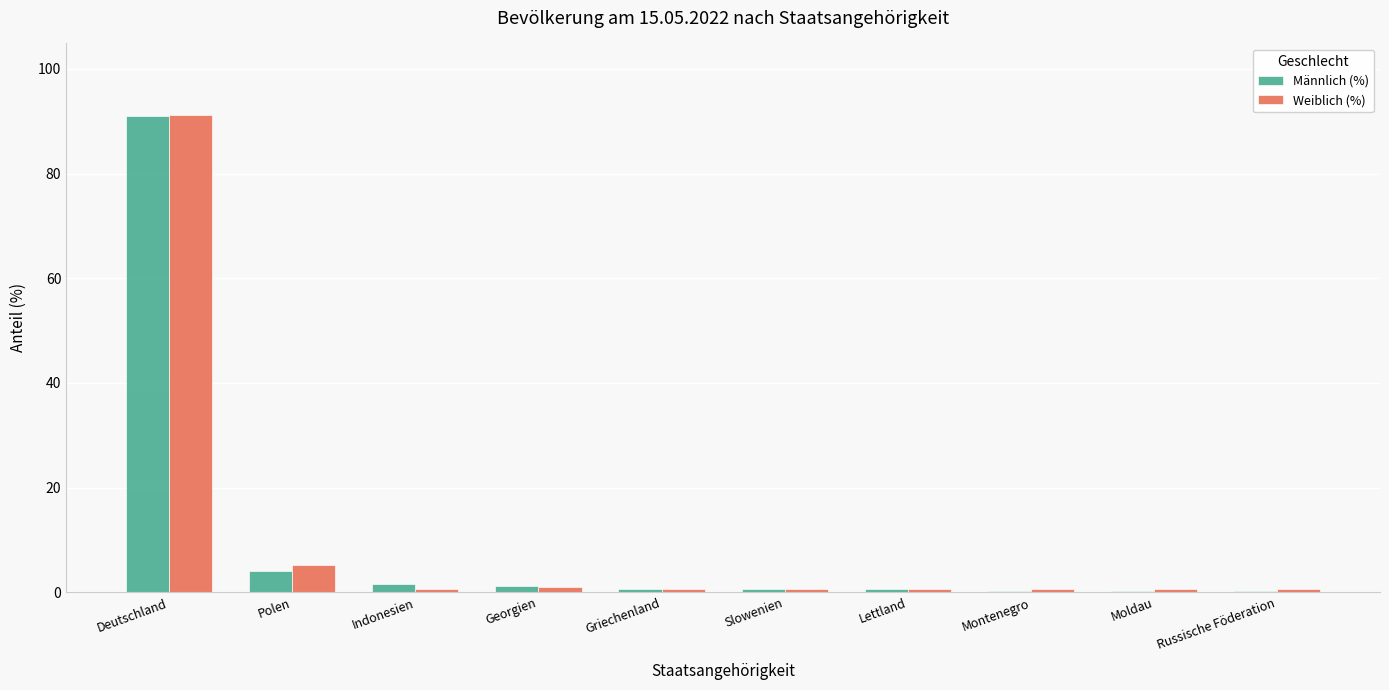

What is the sum of all Männlich (%) values?

100.9